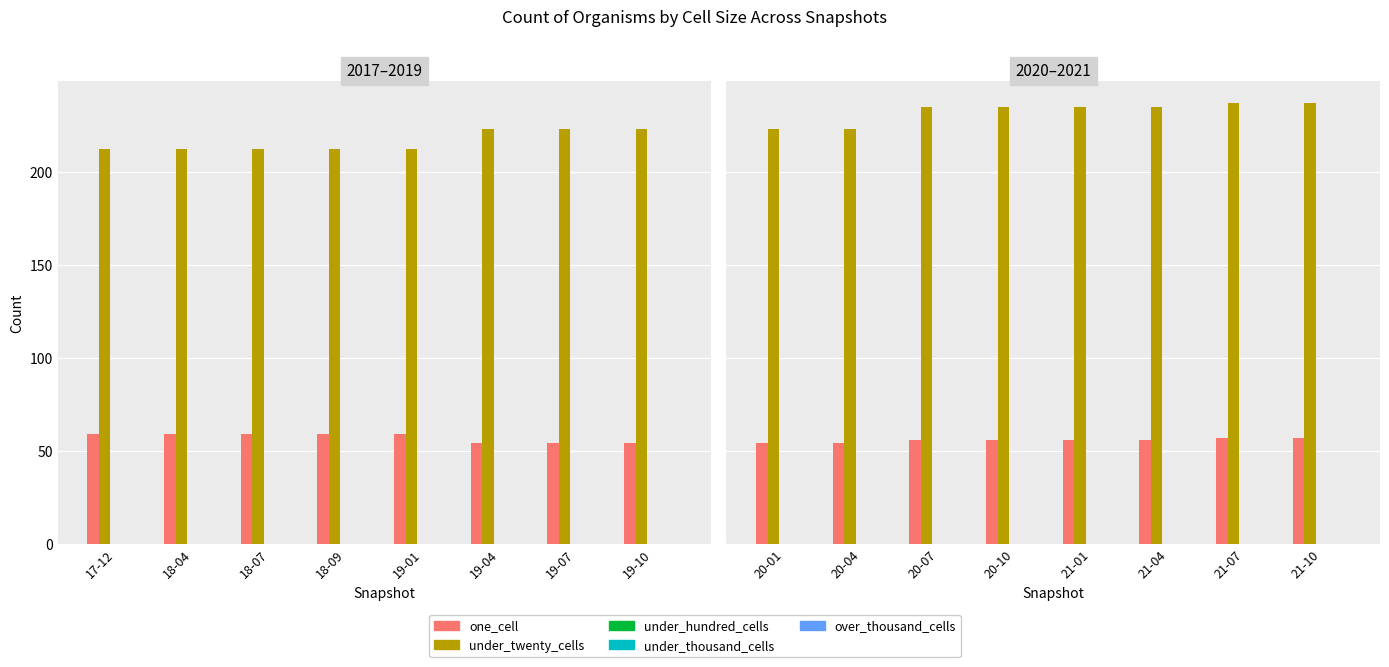

What is the label of the 7th bar from the left?

21-07